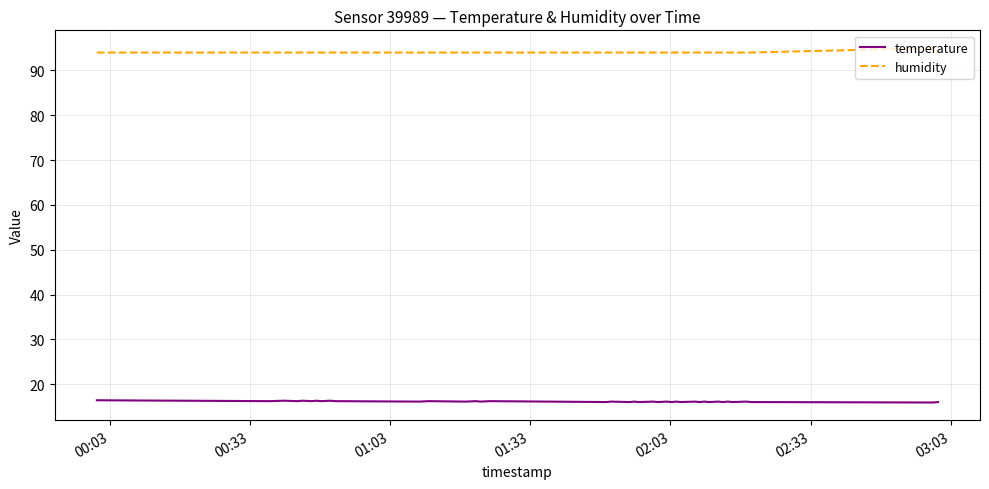

Rank the series by their average value, from highest to lowest.

humidity, temperature